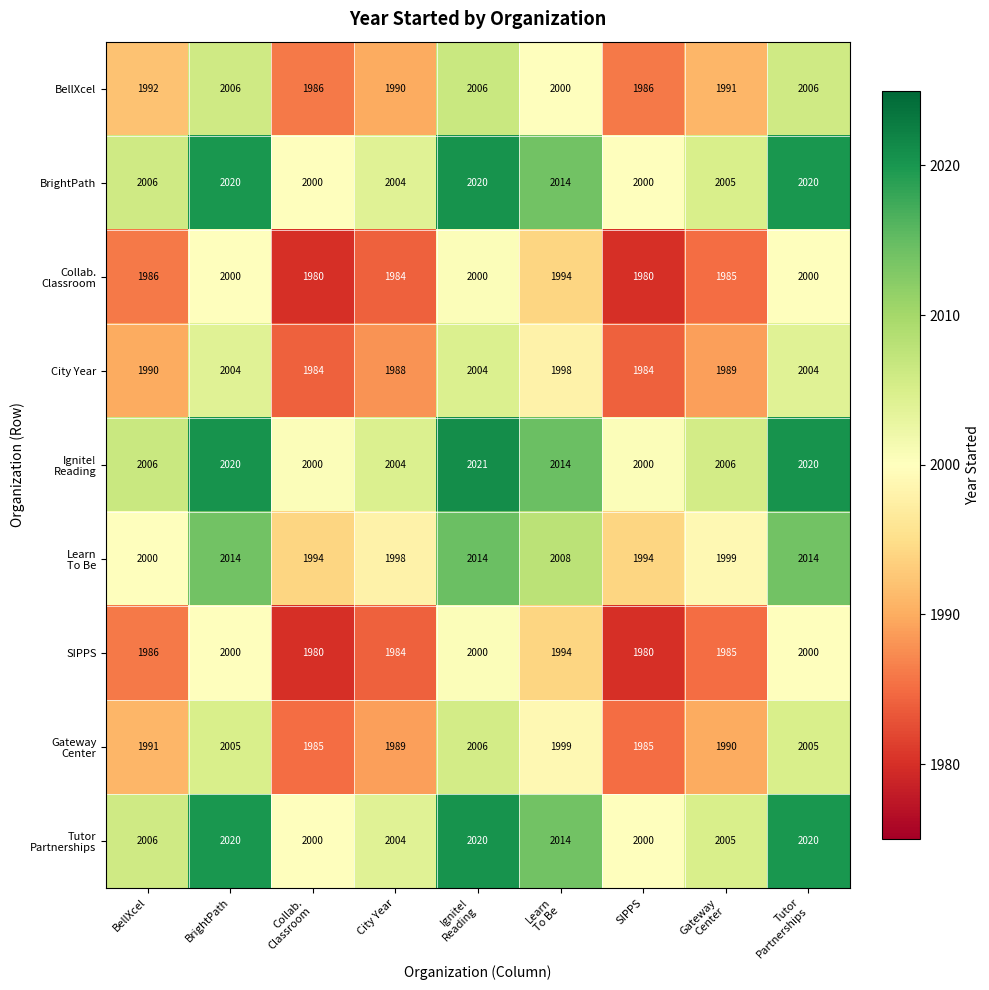

What is the difference between the maximum and minimum values in the City Year series?

20